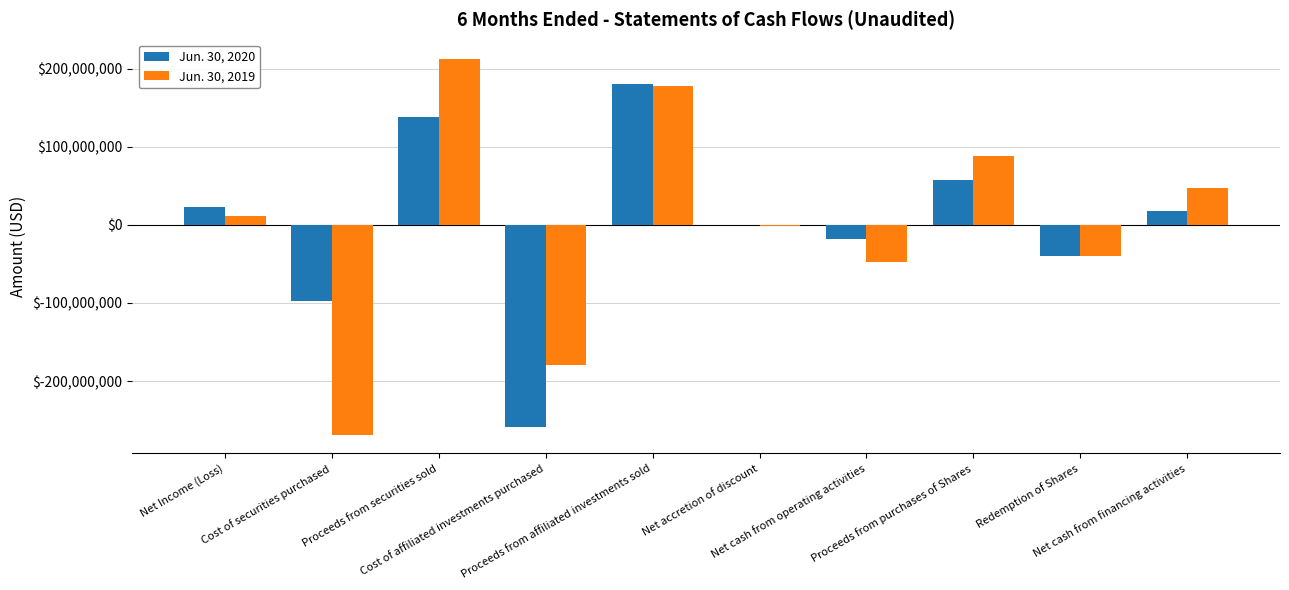

What is the total value across all series at Cost of securities purchased?

-366360856